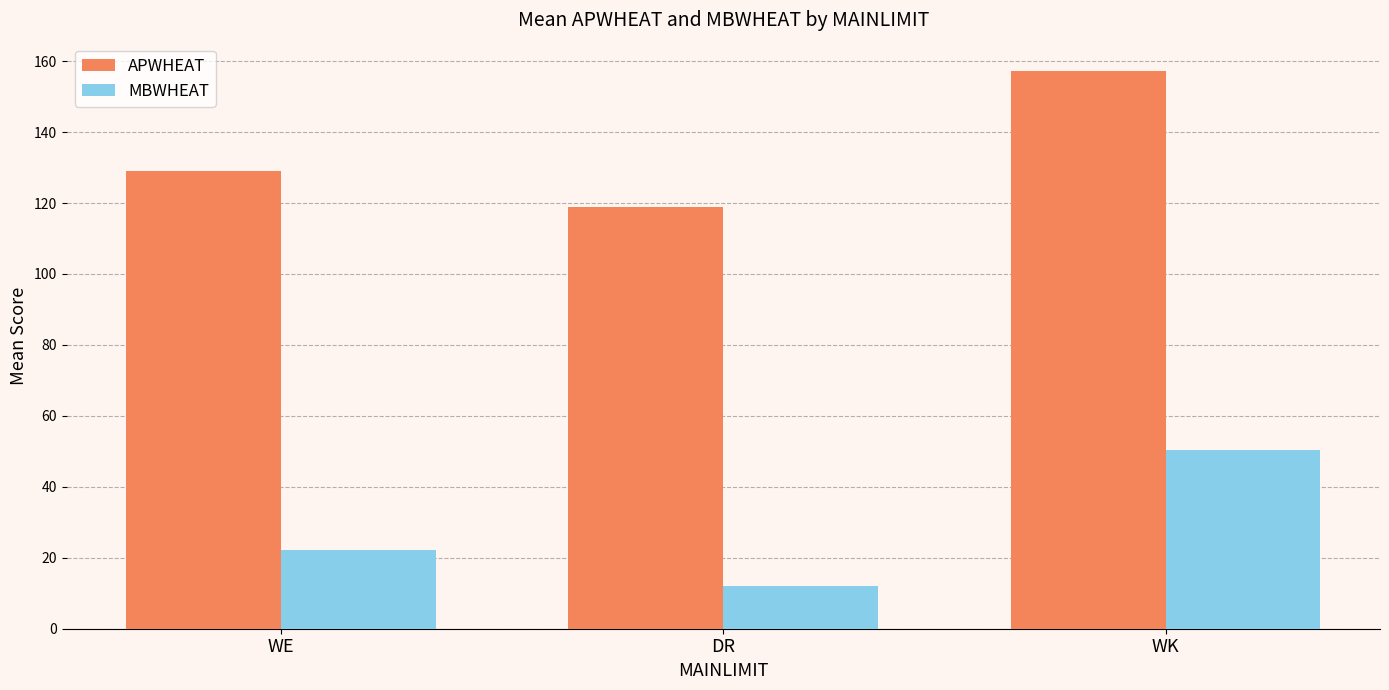

What is the value of the MBWHEAT bar at the 3rd from the left?

50.3